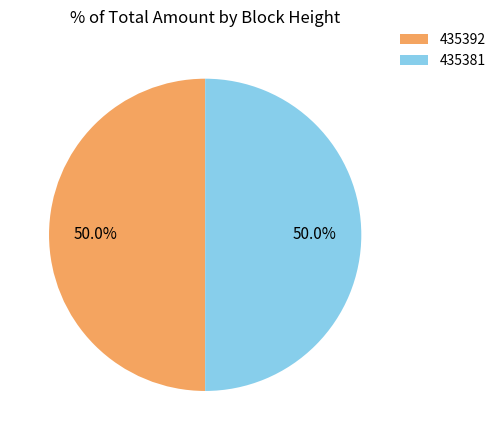

Combined, what portion of the pie is 435392 and 435381?

100.0%